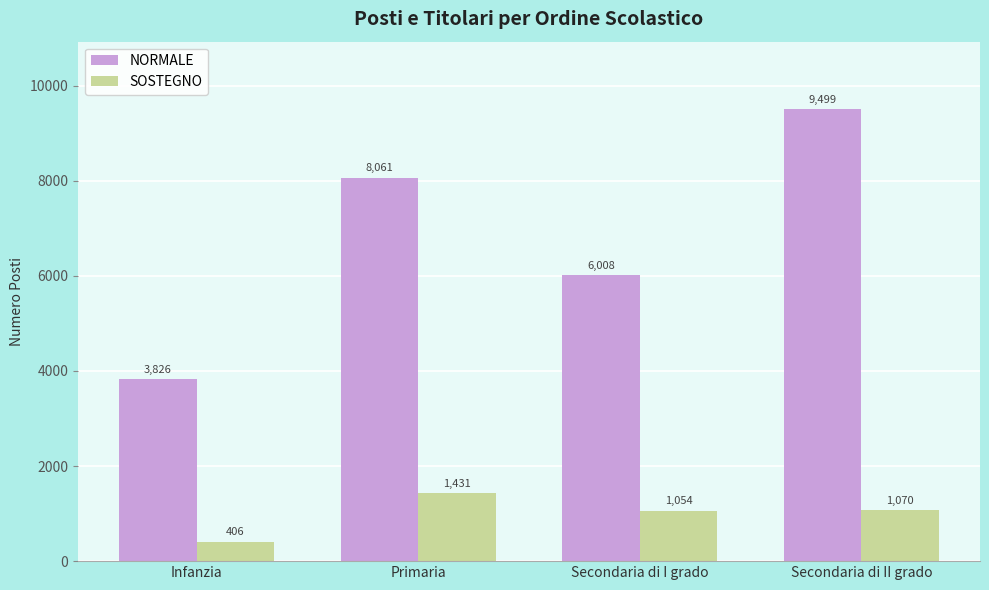

What is the value of the NORMALE bar at the 4th from the left?

9499